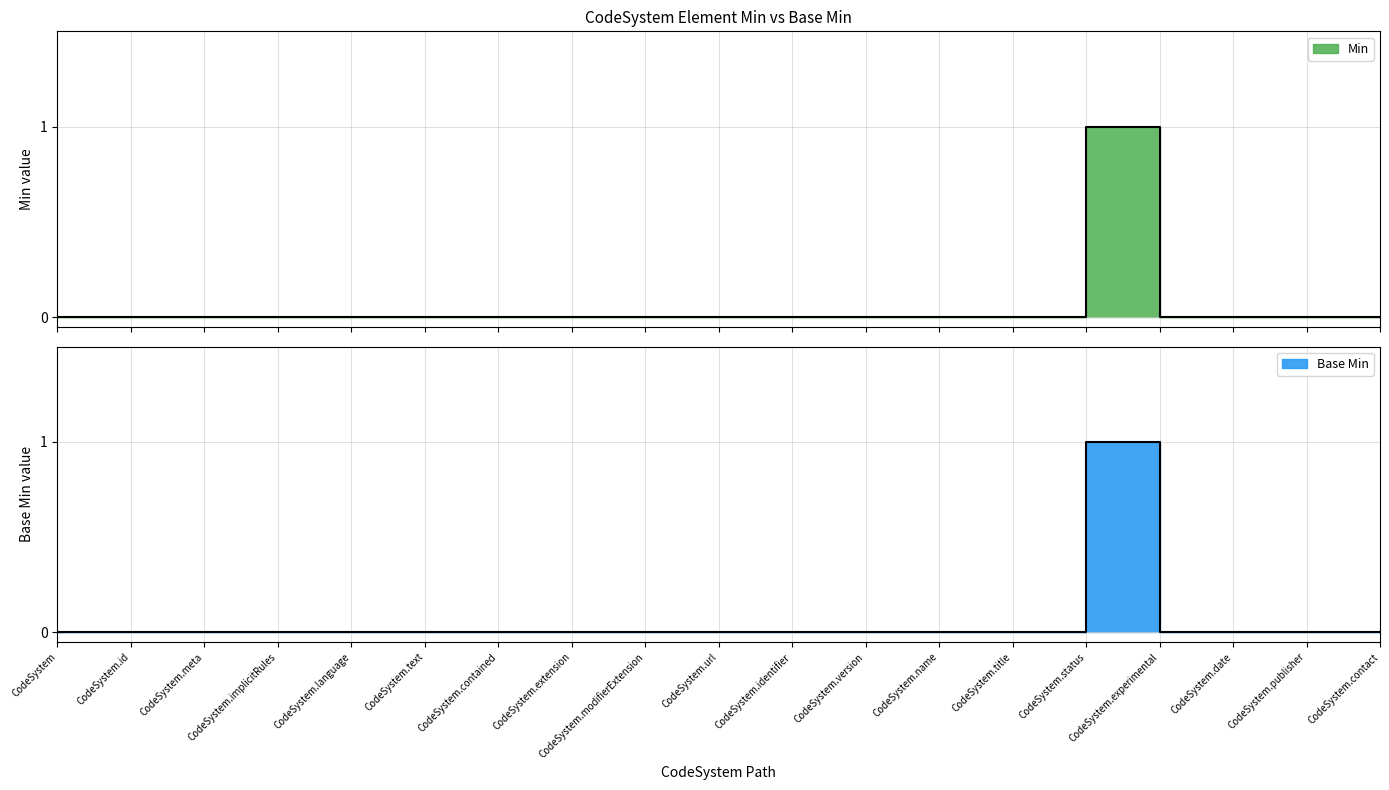

What is the label of the 2nd point from the right?

CodeSystem.publisher